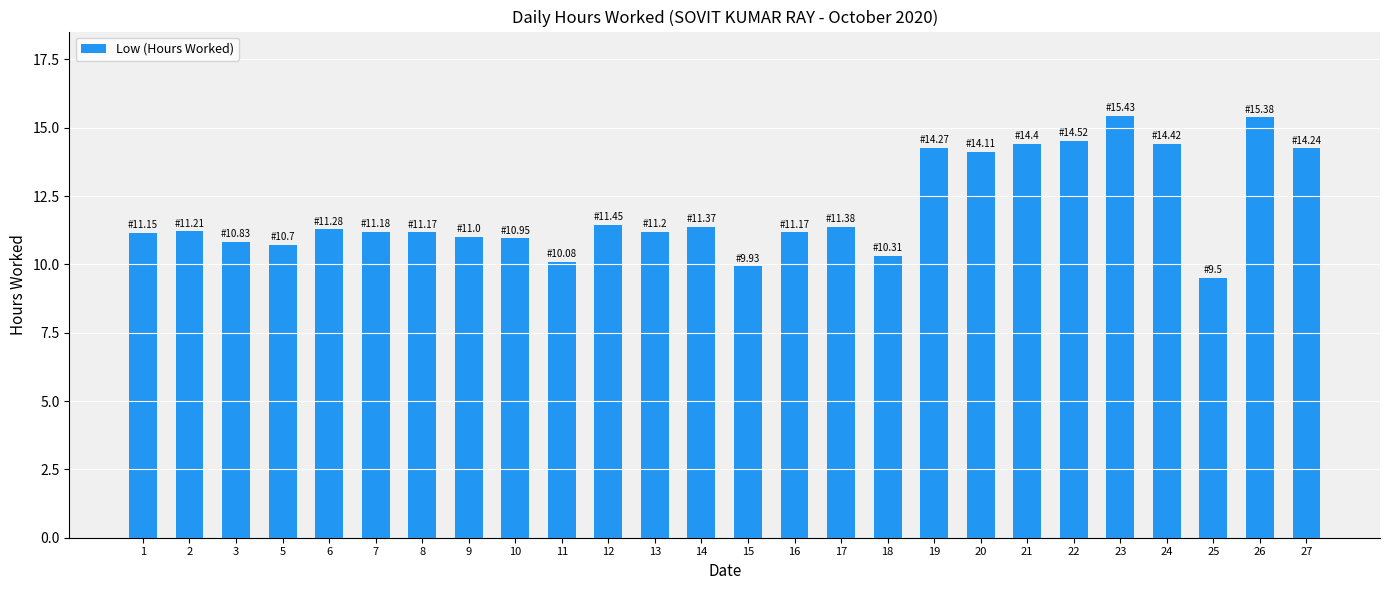

What is the smallest value displayed?

9.5